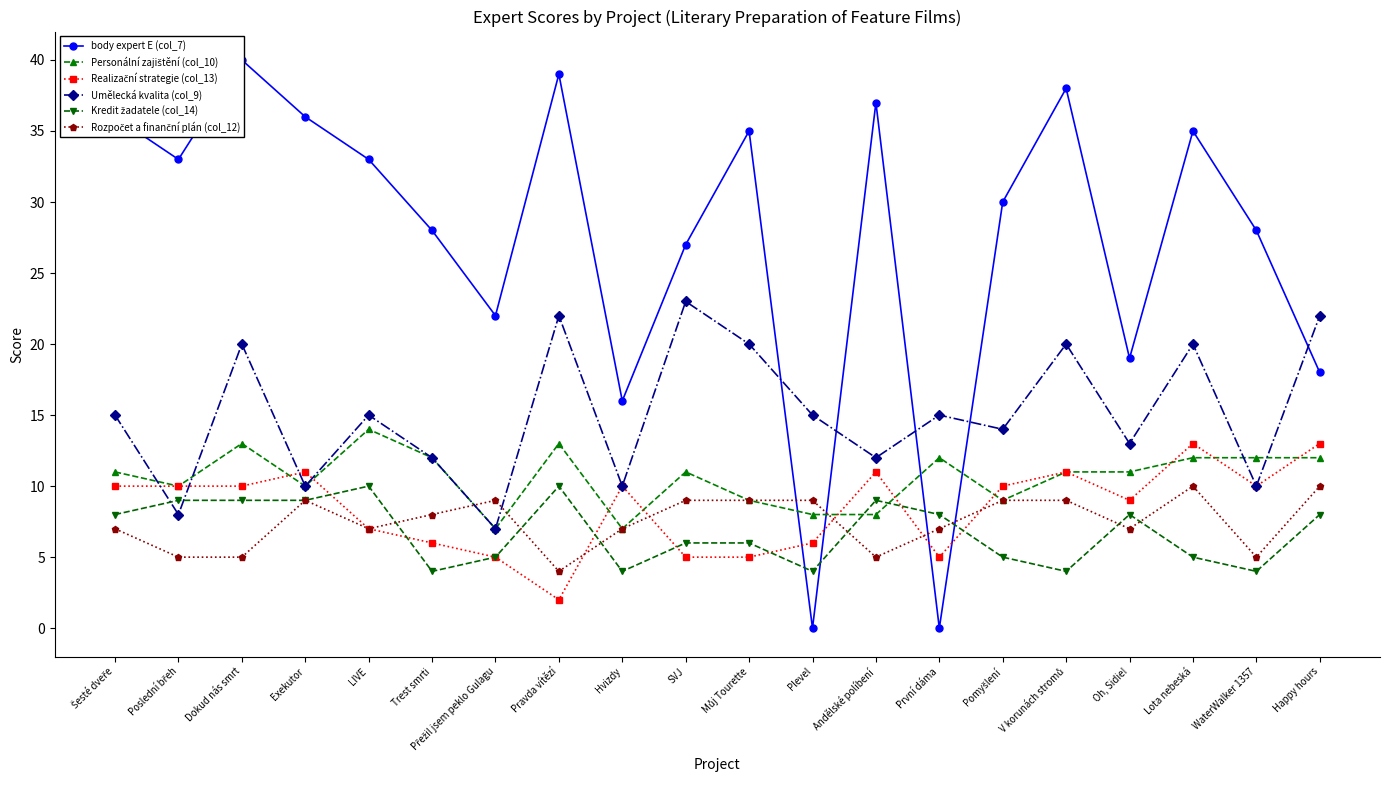

Reading left to right, what are all the values shown in this chart?

body expert E (col_7): Šesté dveře=36	Poslední břeh=33	Dokud nás smrt=40	Exekutor=36	LIVE=33	Trest smrti=28	Přežil jsem peklo Gulagu=22	Pravda vítězí=39	Hvizdy=16	SVJ=27	Můj Tourette=35	Plevel=0	Andělské políbení=37	První dáma=0	Pomyšlení=30	V korunách stromů=38	Oh, Sidie!=19	Lota nebeská=35	WaterWalker 1357=28	Happy hours=18
Personální zajištění (col_10): Šesté dveře=11	Poslední břeh=10	Dokud nás smrt=13	Exekutor=10	LIVE=14	Trest smrti=12	Přežil jsem peklo Gulagu=7	Pravda vítězí=13	Hvizdy=7	SVJ=11	Můj Tourette=9	Plevel=8	Andělské políbení=8	První dáma=12	Pomyšlení=9	V korunách stromů=11	Oh, Sidie!=11	Lota nebeská=12	WaterWalker 1357=12	Happy hours=12
Realizační strategie (col_13): Šesté dveře=10	Poslední břeh=10	Dokud nás smrt=10	Exekutor=11	LIVE=7	Trest smrti=6	Přežil jsem peklo Gulagu=5	Pravda vítězí=2	Hvizdy=10	SVJ=5	Můj Tourette=5	Plevel=6	Andělské políbení=11	První dáma=5	Pomyšlení=10	V korunách stromů=11	Oh, Sidie!=9	Lota nebeská=13	WaterWalker 1357=10	Happy hours=13
Umělecká kvalita (col_9): Šesté dveře=15	Poslední břeh=8	Dokud nás smrt=20	Exekutor=10	LIVE=15	Trest smrti=12	Přežil jsem peklo Gulagu=7	Pravda vítězí=22	Hvizdy=10	SVJ=23	Můj Tourette=20	Plevel=15	Andělské políbení=12	První dáma=15	Pomyšlení=14	V korunách stromů=20	Oh, Sidie!=13	Lota nebeská=20	WaterWalker 1357=10	Happy hours=22
Kredit žadatele (col_14): Šesté dveře=8	Poslední břeh=9	Dokud nás smrt=9	Exekutor=9	LIVE=10	Trest smrti=4	Přežil jsem peklo Gulagu=5	Pravda vítězí=10	Hvizdy=4	SVJ=6	Můj Tourette=6	Plevel=4	Andělské políbení=9	První dáma=8	Pomyšlení=5	V korunách stromů=4	Oh, Sidie!=8	Lota nebeská=5	WaterWalker 1357=4	Happy hours=8
Rozpočet a finanční plán (col_12): Šesté dveře=7	Poslední břeh=5	Dokud nás smrt=5	Exekutor=9	LIVE=7	Trest smrti=8	Přežil jsem peklo Gulagu=9	Pravda vítězí=4	Hvizdy=7	SVJ=9	Můj Tourette=9	Plevel=9	Andělské políbení=5	První dáma=7	Pomyšlení=9	V korunách stromů=9	Oh, Sidie!=7	Lota nebeská=10	WaterWalker 1357=5	Happy hours=10